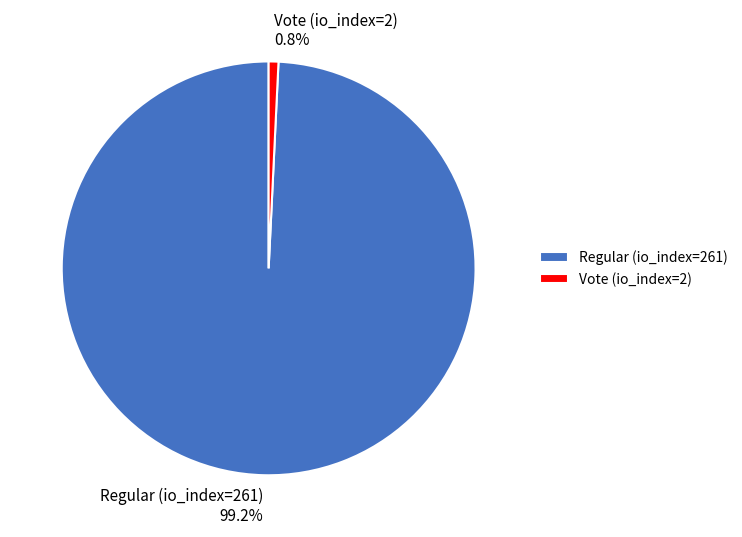

Which category accounts for the majority?

Regular (io_index=261)